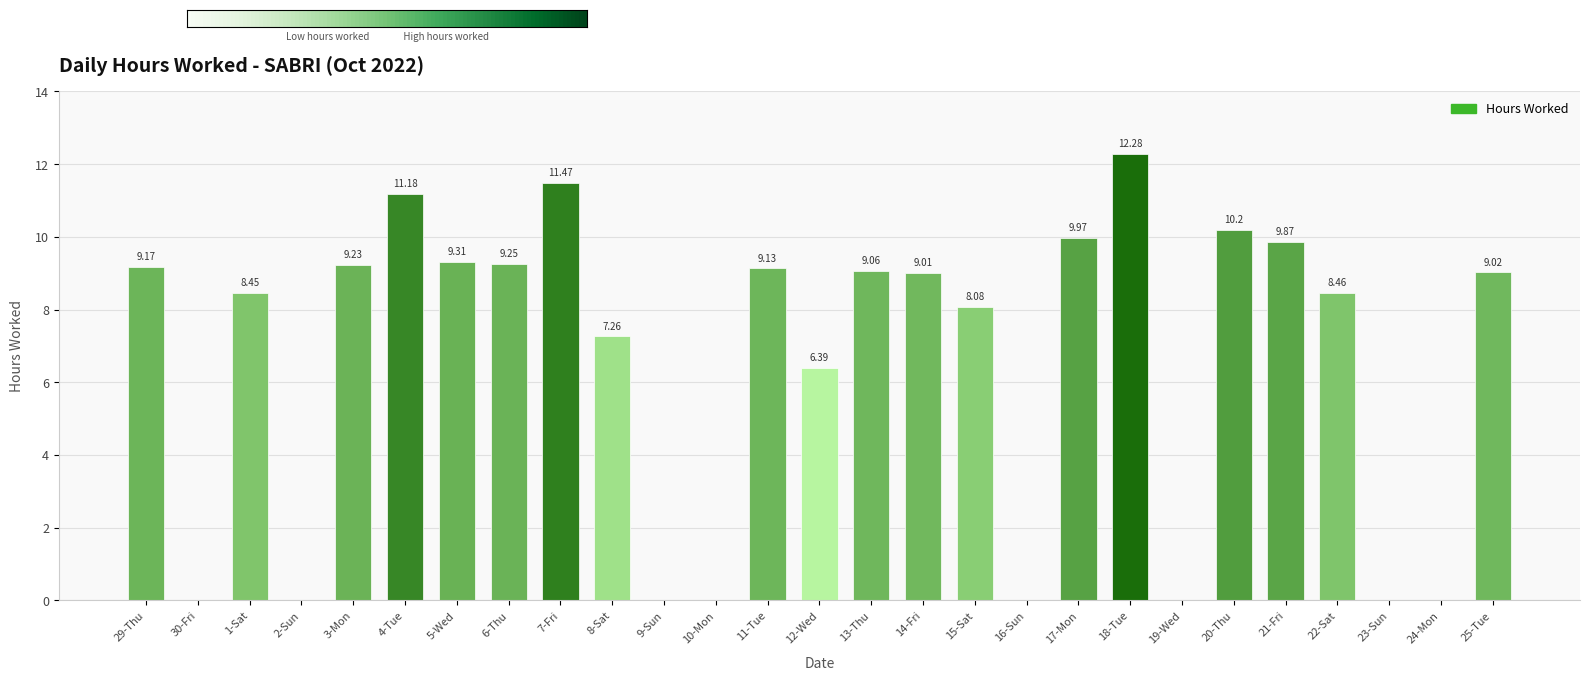

Count the number of categories in the chart.

27